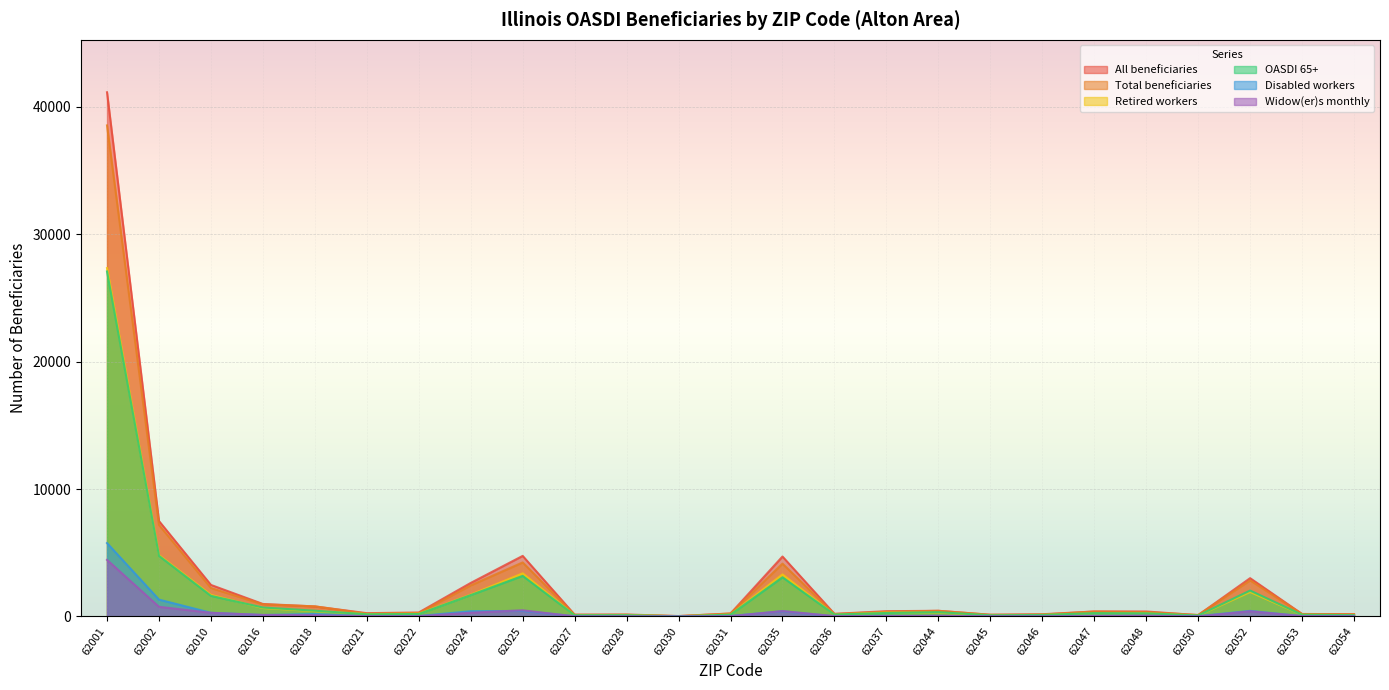

Where is All beneficiaries nearest to the value 20577?

62002